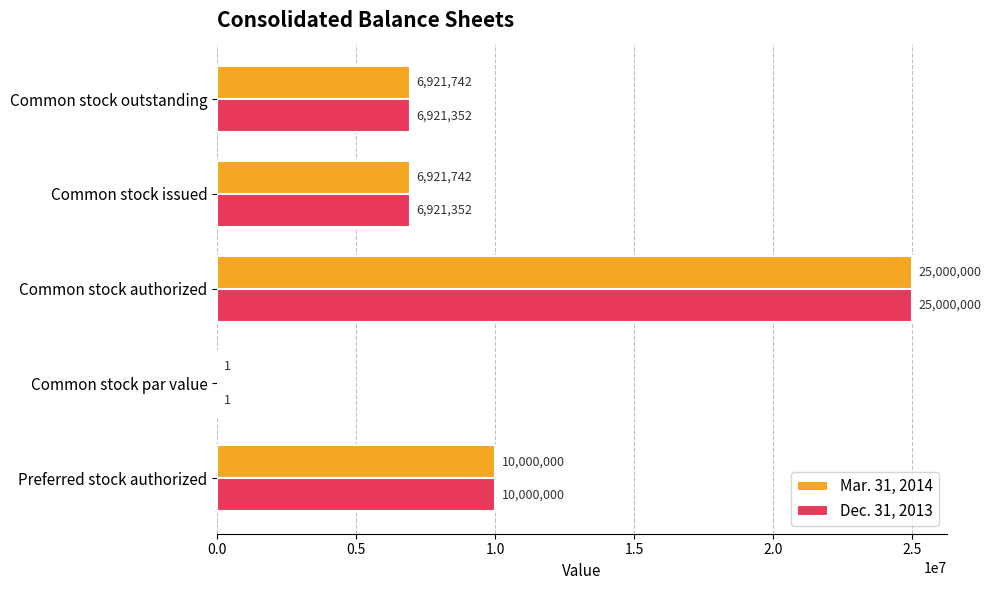

What is the highest value of the Dec. 31, 2013 series?

25000000